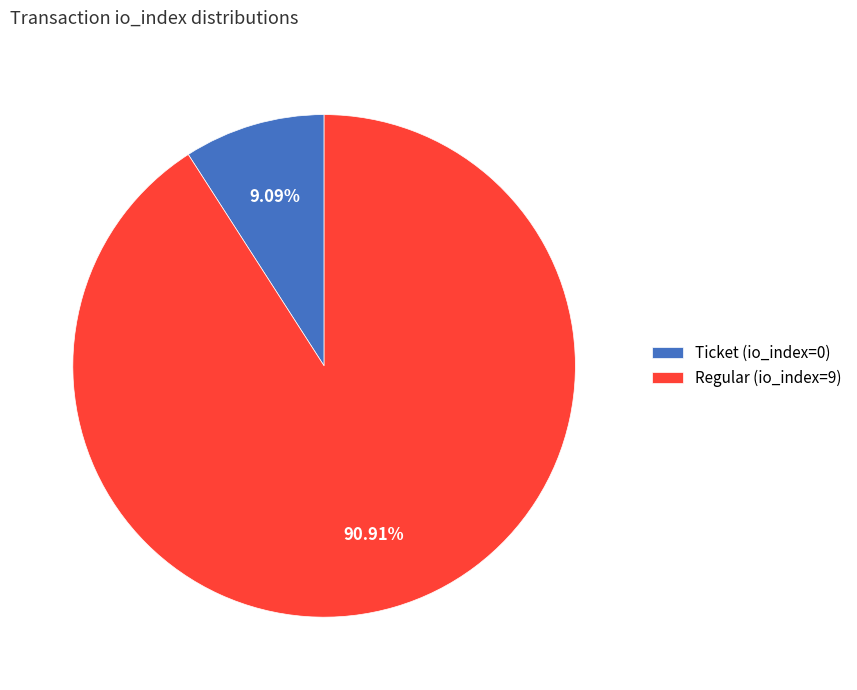

What percentage do Ticket (io_index=0) and Regular (io_index=9) together represent?

100.0%